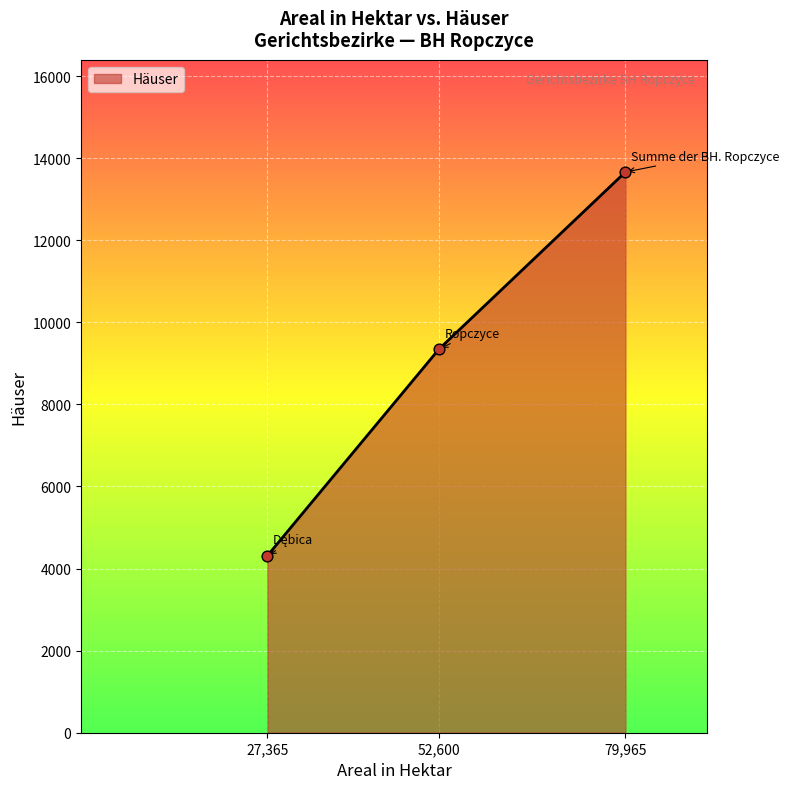

What is the change in value from 27,365 to 79,965?

+9351